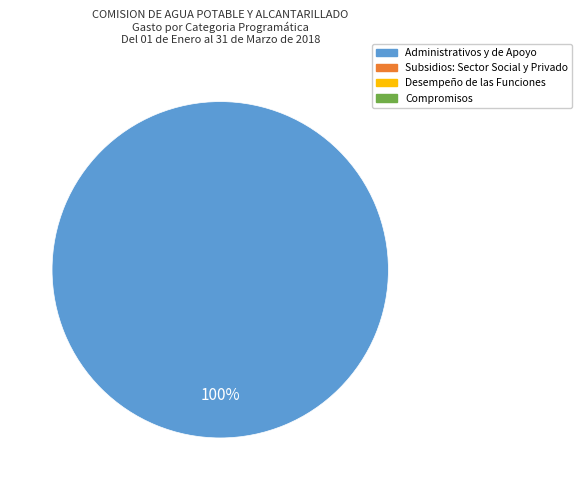

Does any single category account for the majority?

Yes